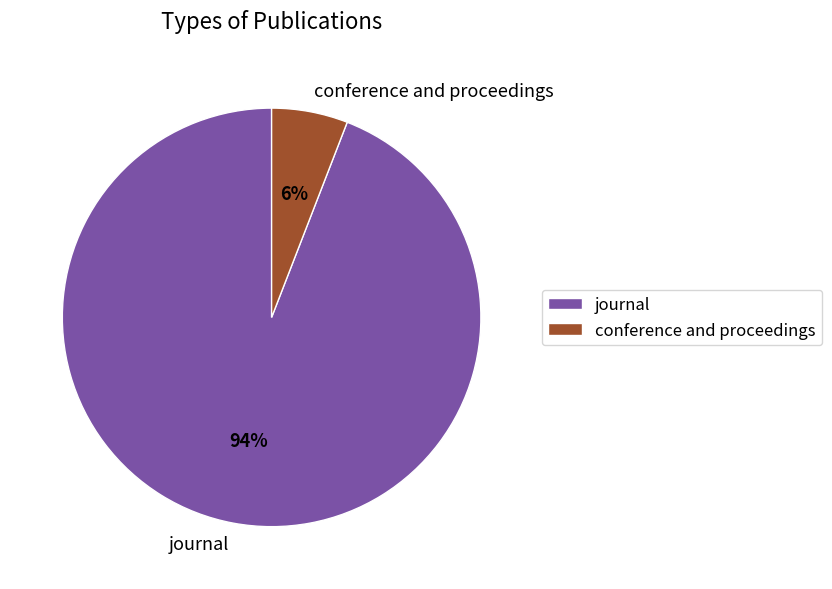

Which category accounts for the majority?

journal